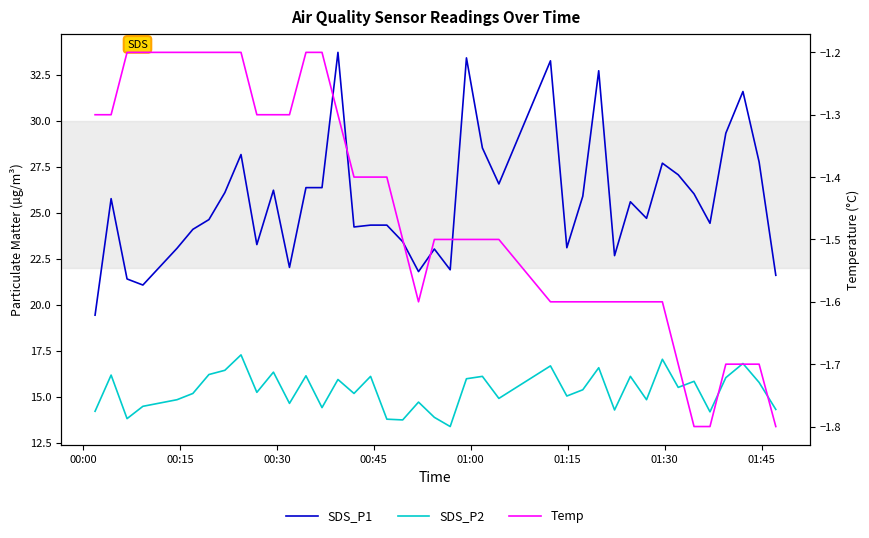

The SDS_P2 series shows 7.3 at 8. True or false?

False